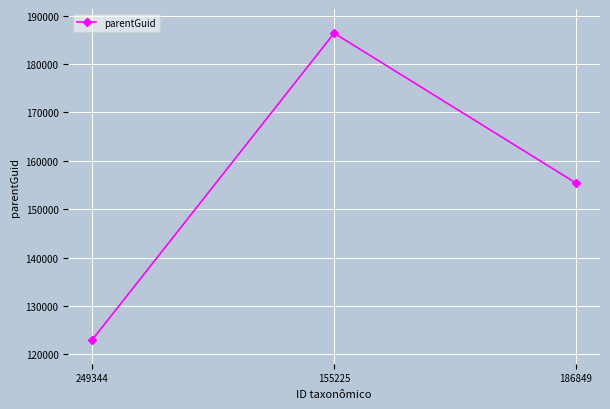

What is the difference between the values at 186849 and 249344?

32374